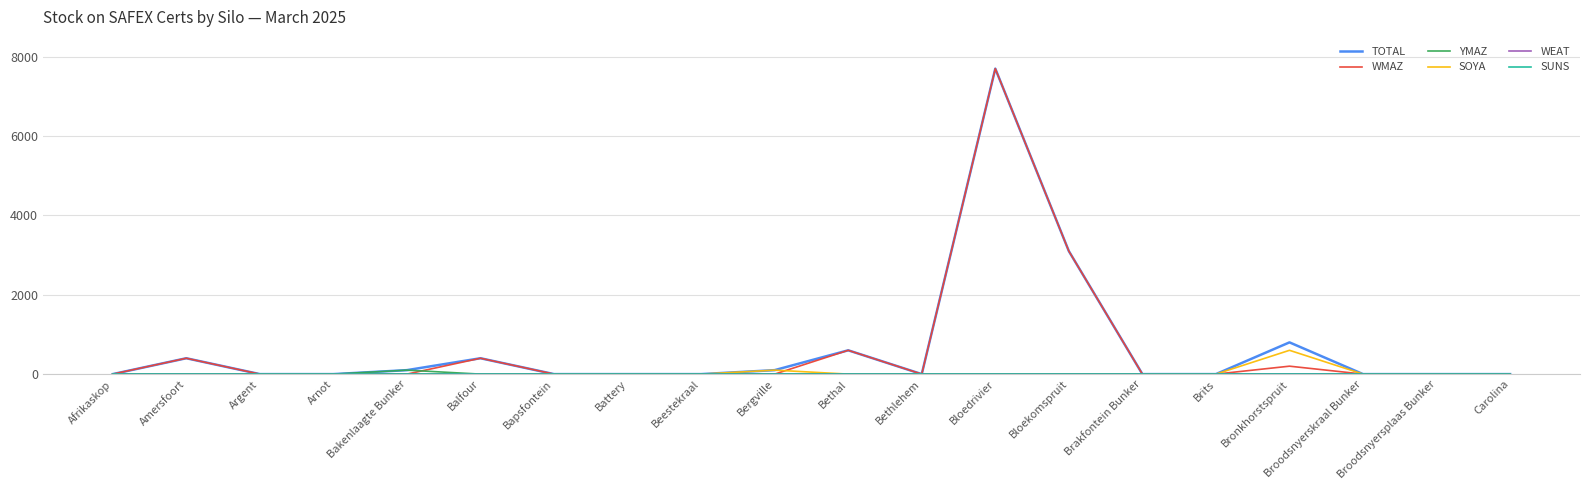

Which label corresponds to the smallest value in the chart?

Afrikaskop